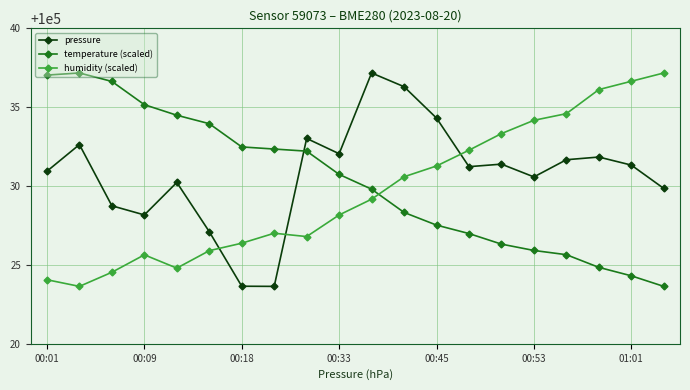

List the series in order of their overall mean, lowest first.

humidity (scaled), temperature (scaled), pressure